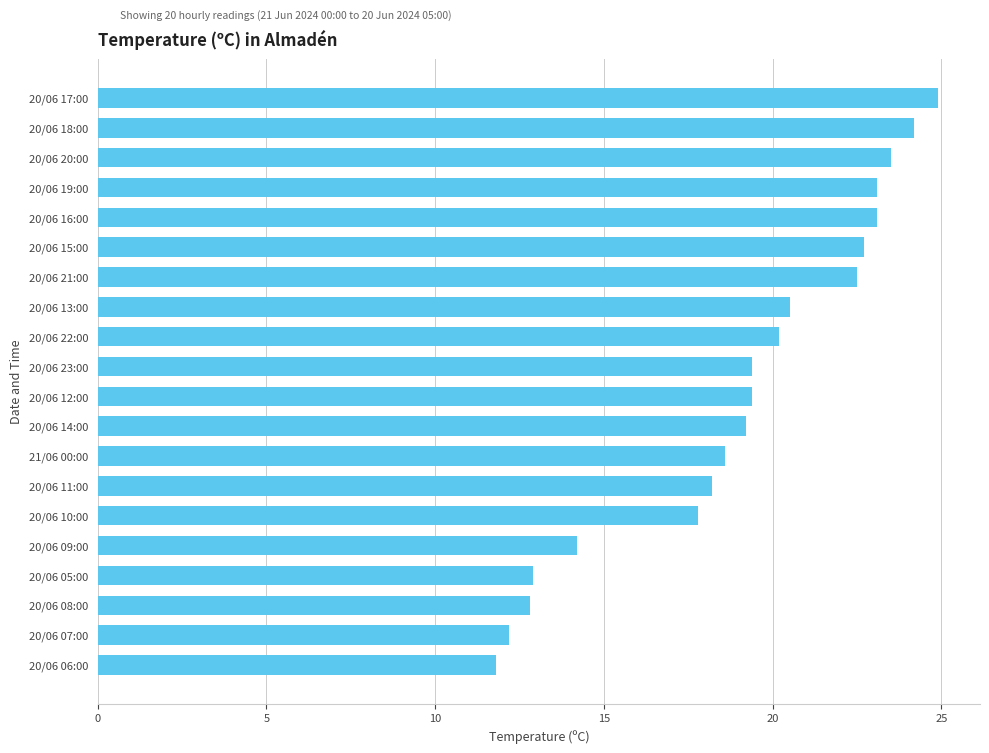

Is it true that the value at 20/06 06:00 is 11.8?

True